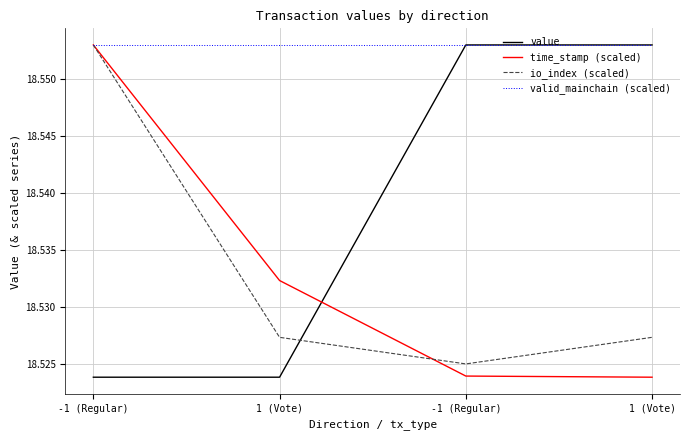

Is this an area chart (filled region under the line)?

No